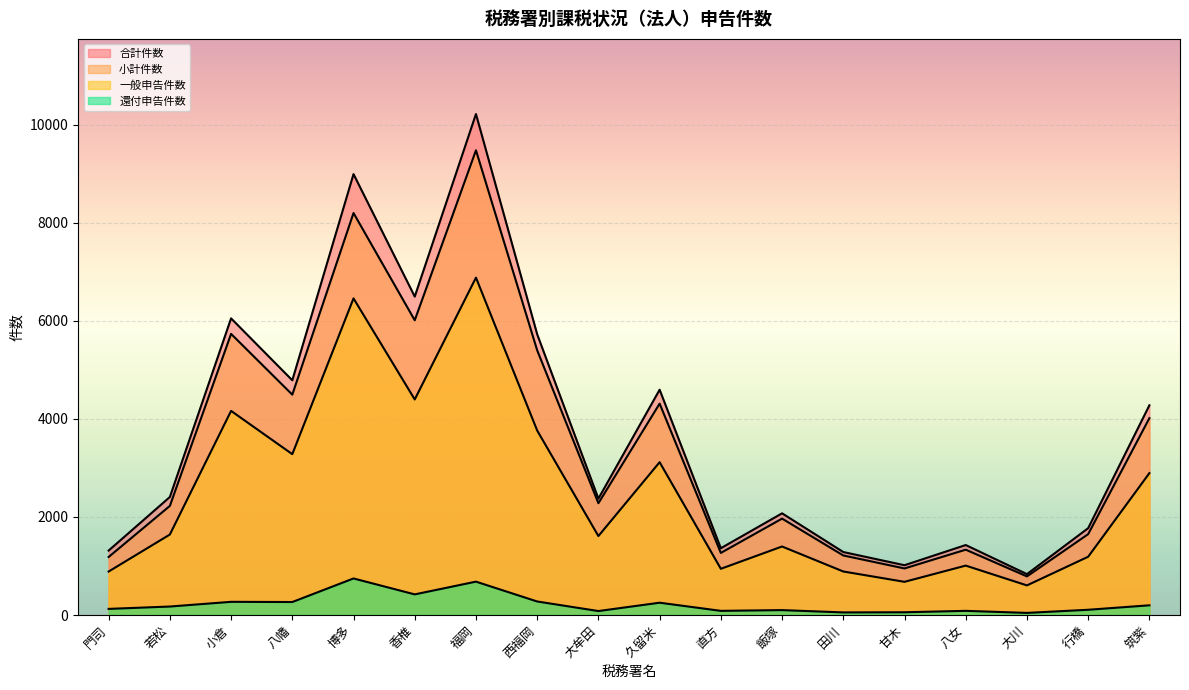

Is it true that 還付申告件数 equals 56 at 甘木?

True